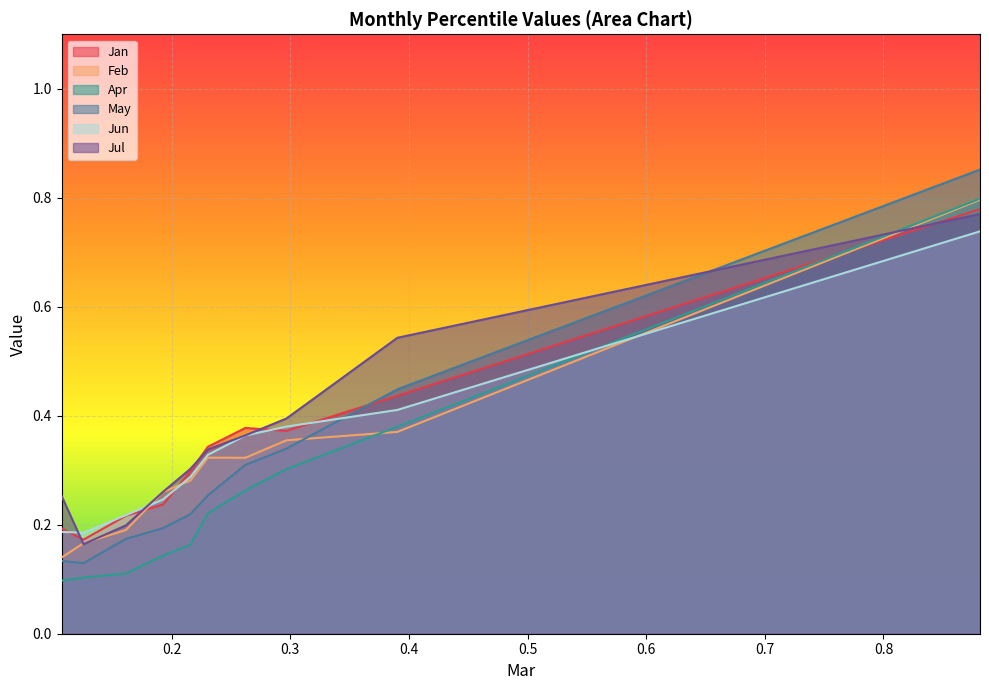

Between which two adjacent categories do Jun and Feb first intersect?

pct25 and pct35